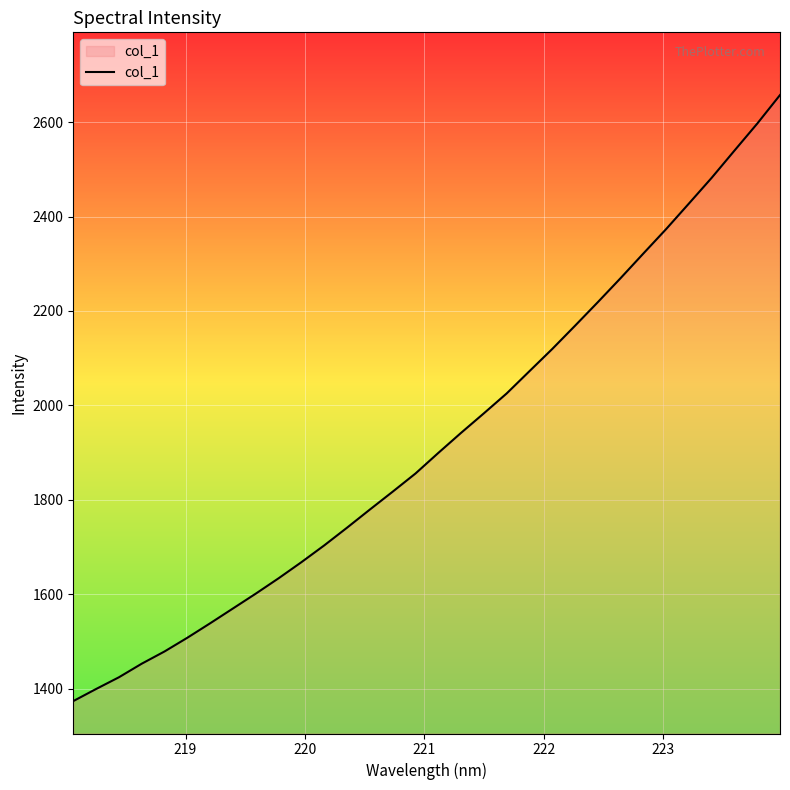

What is the minimum value shown in the chart?

1373.4